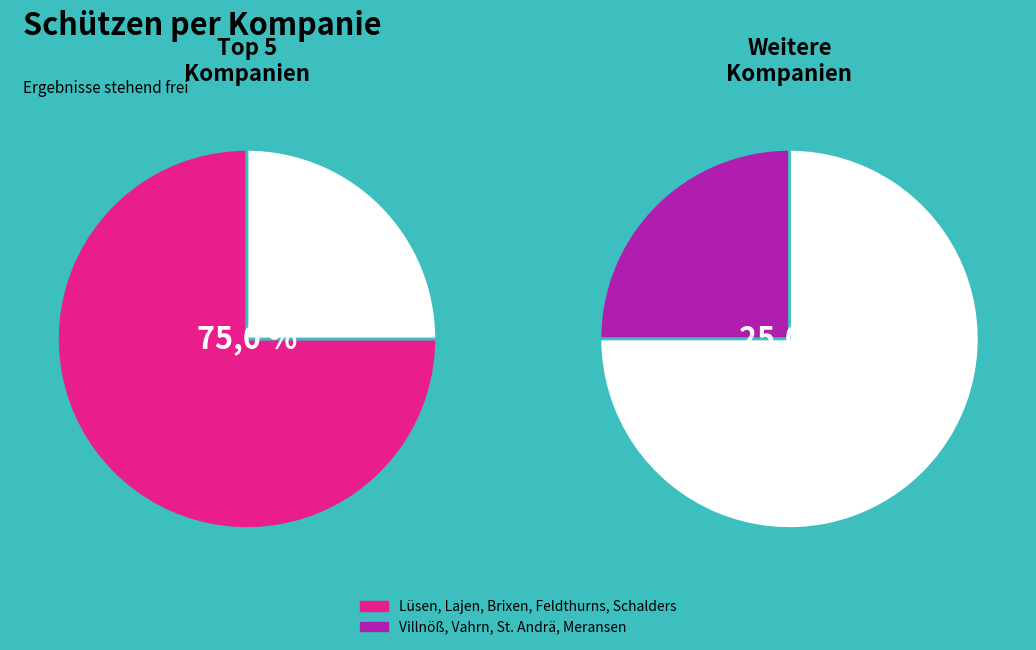

Combined, do Lajen and Feldthurns account for over 50%?

No